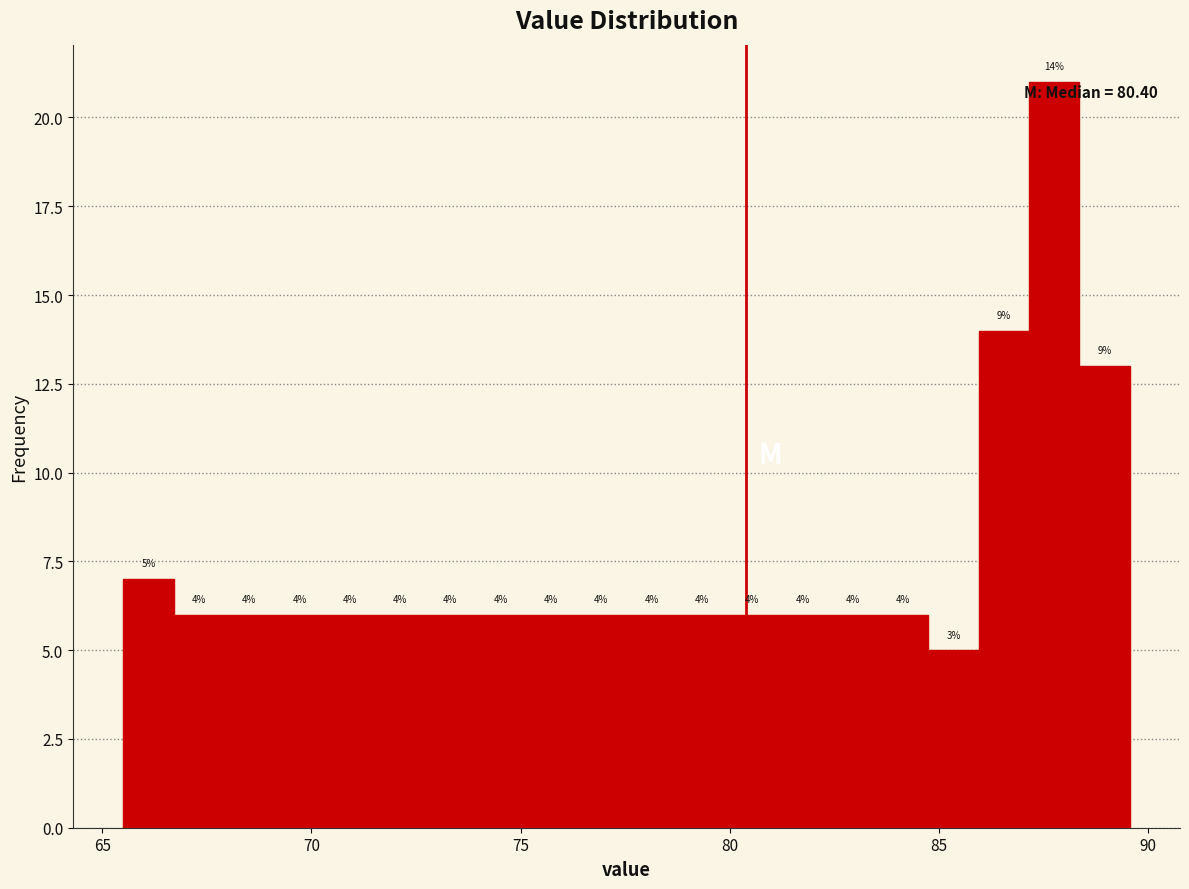

Read against the x-axis, roughly where is the centre of the tallest bar?

88.0